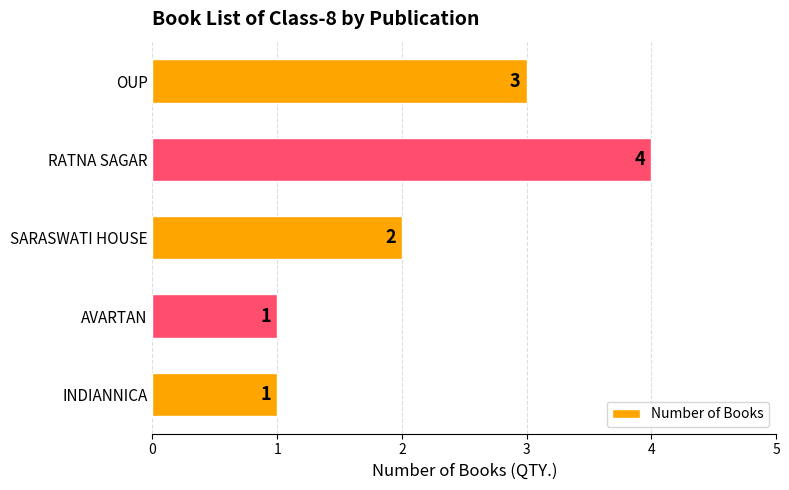

Reading bottom to top, extract all data points from this chart.

INDIANNICA=1	AVARTAN=1	SARASWATI HOUSE=2	RATNA SAGAR=4	OUP=3